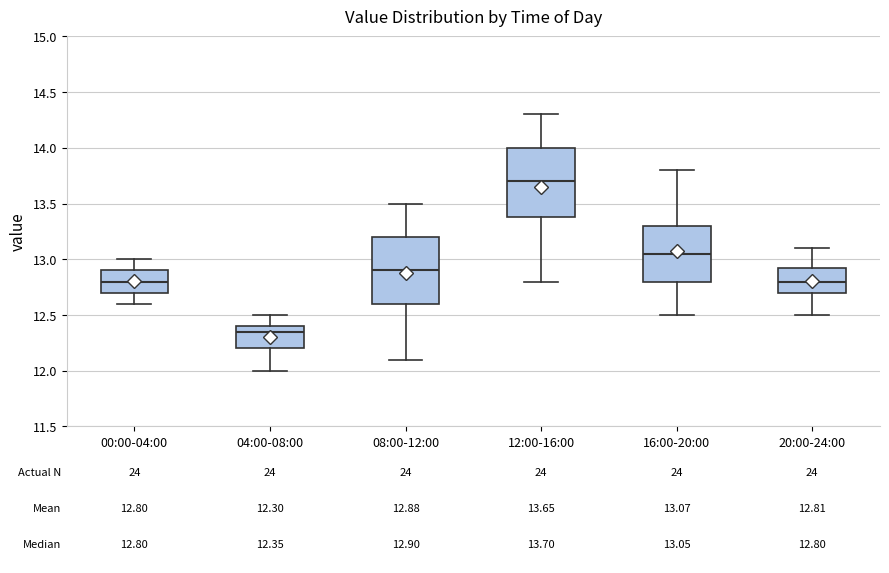

Which box has the lowest median line?

04:00-08:00